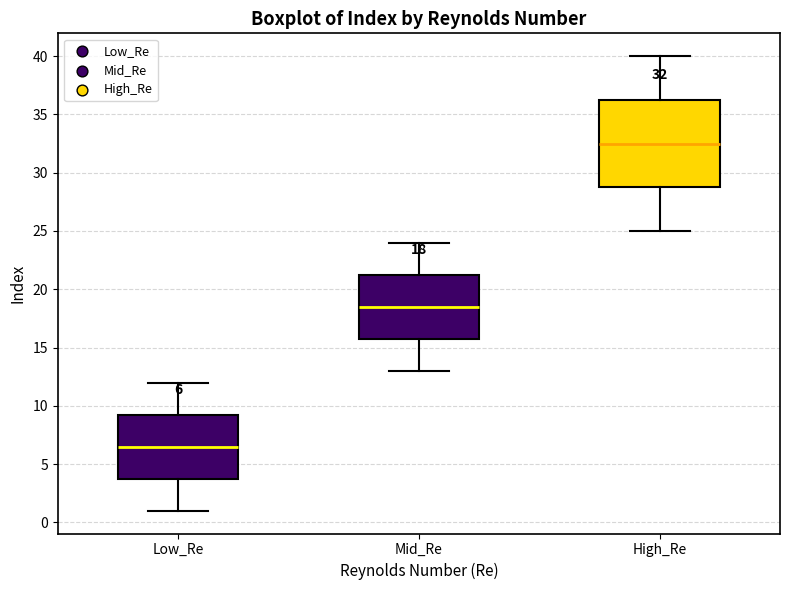

Which box has the highest median line?

High_Re